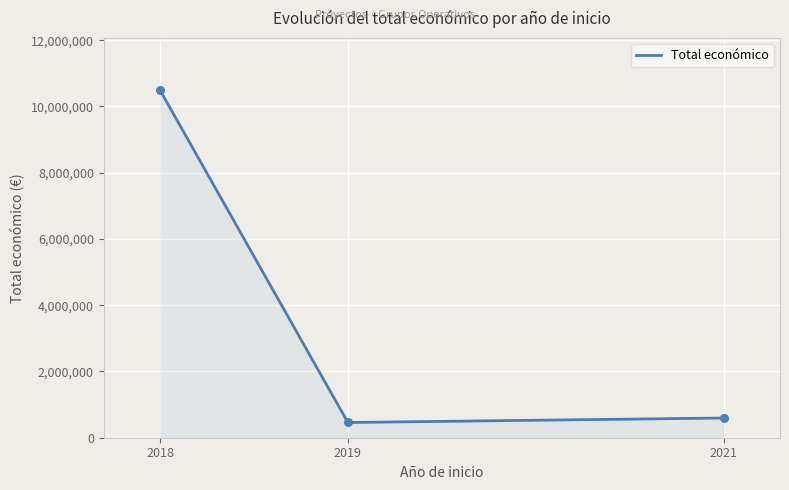

What is the ratio of the value at 2021 to the value at 2018?

0.1